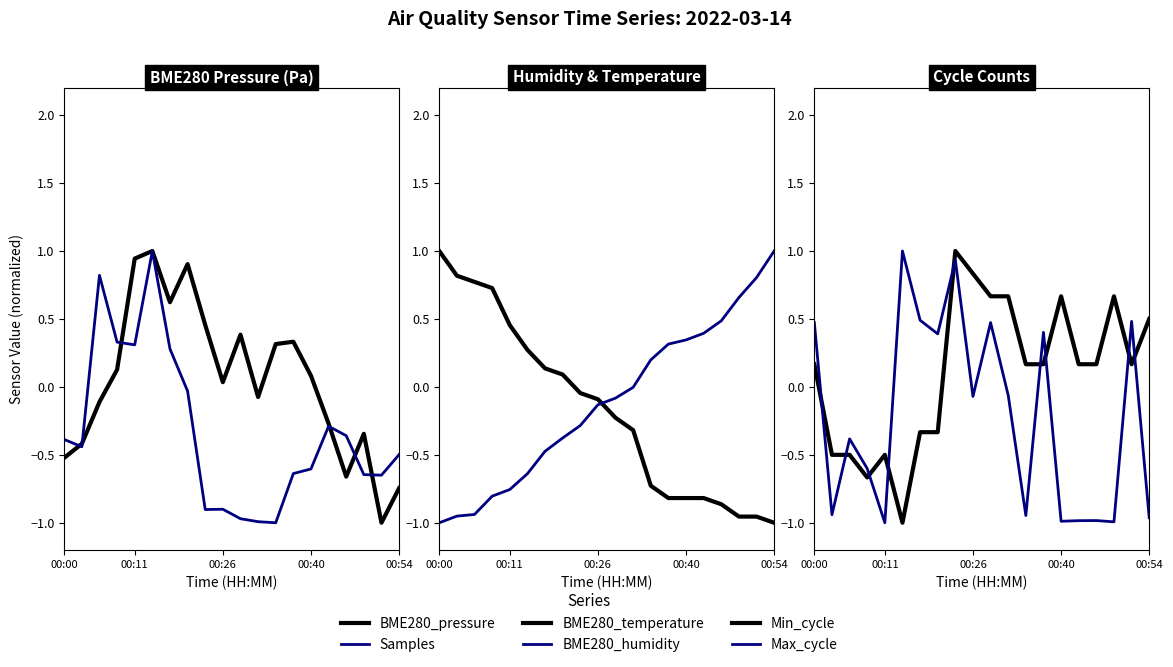

Does the chart display data point markers on the line(s)?

No